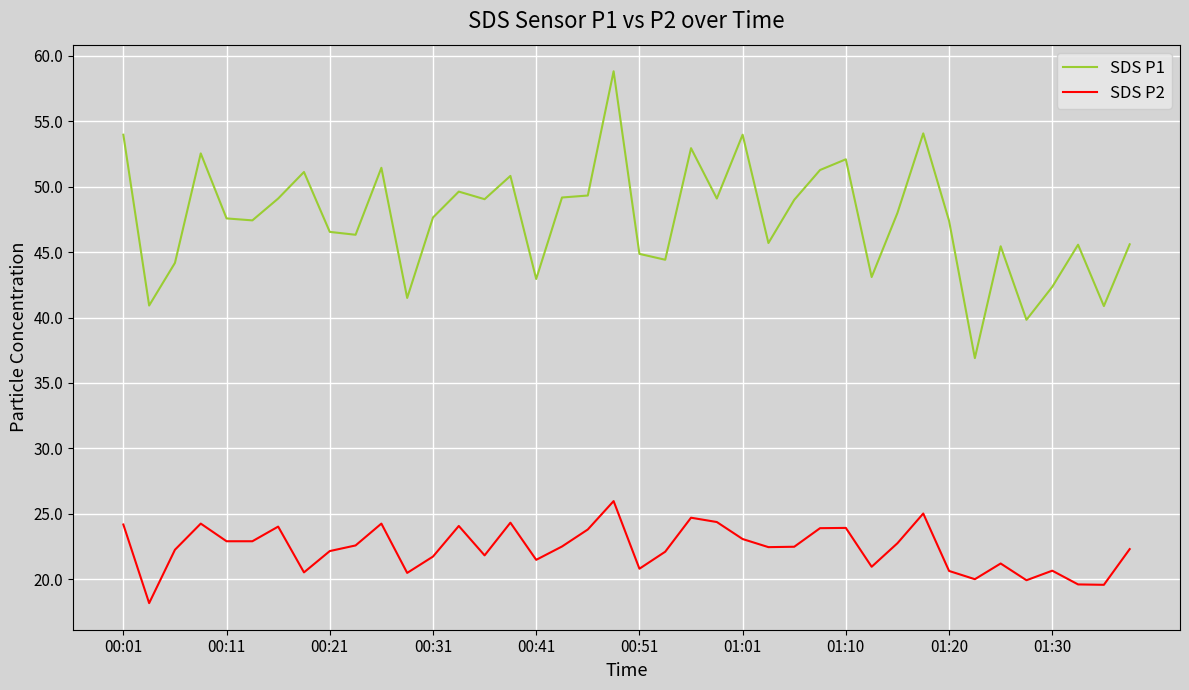

Which series has the largest total across all categories?

SDS P1